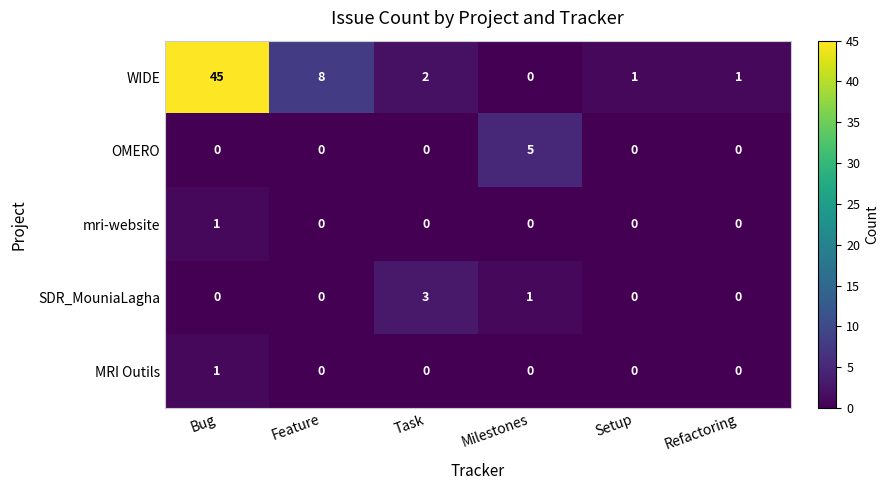

Which category has the highest value in the mri-website series?

Bug